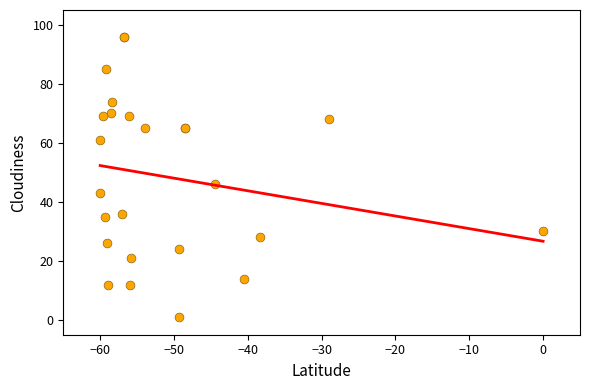

What Y value in the scatter plot is closest to 48?

46